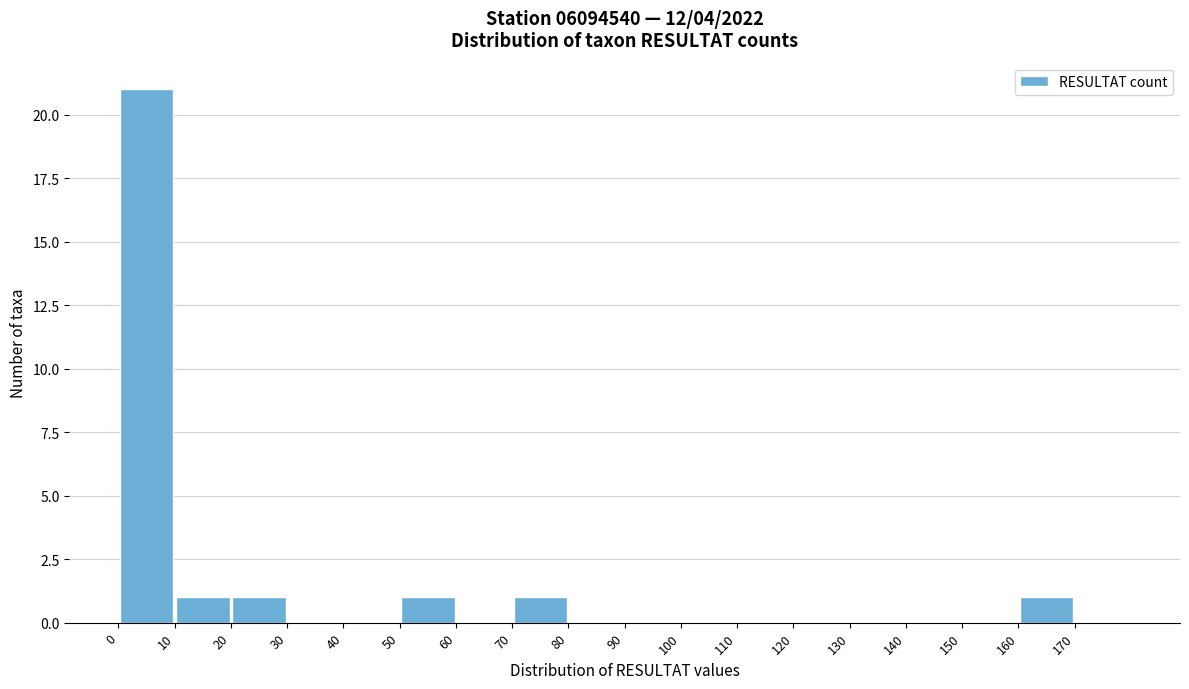

Which range on the x-axis has the tallest bar?

0 to 10